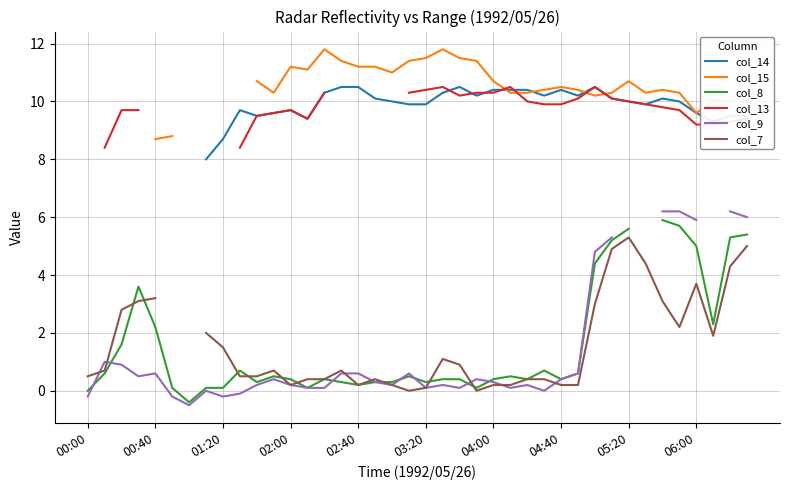

What is the label of the 17th point from the right?

23